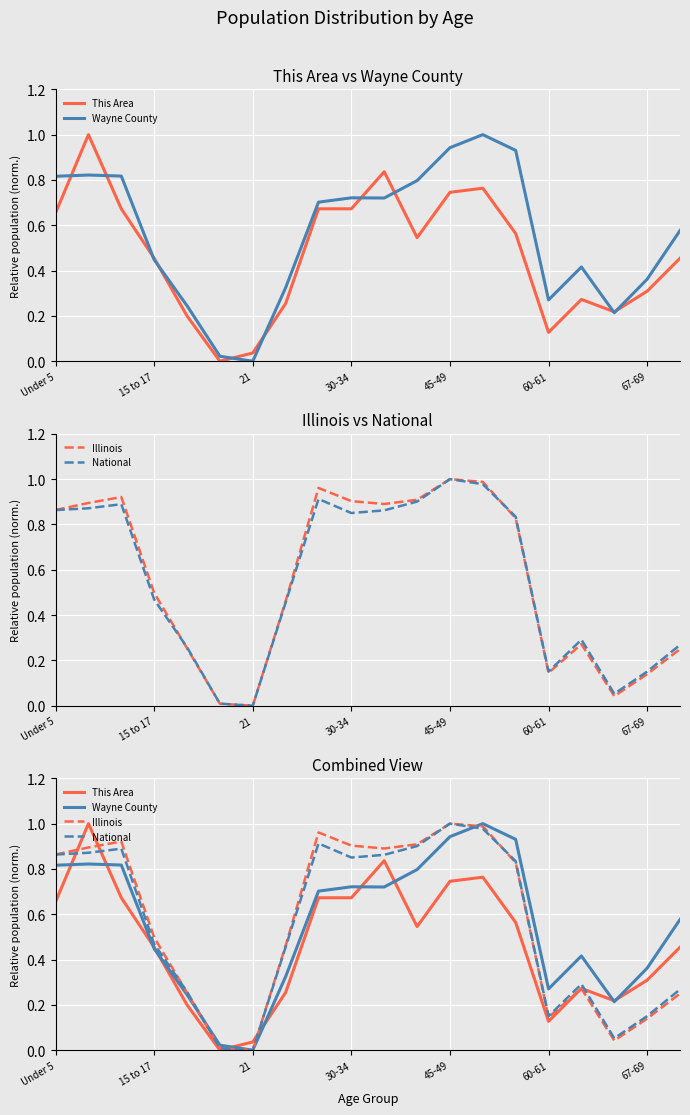

Rank the series at 7 from highest to lowest value.

Illinois, National, Wayne County, This Area